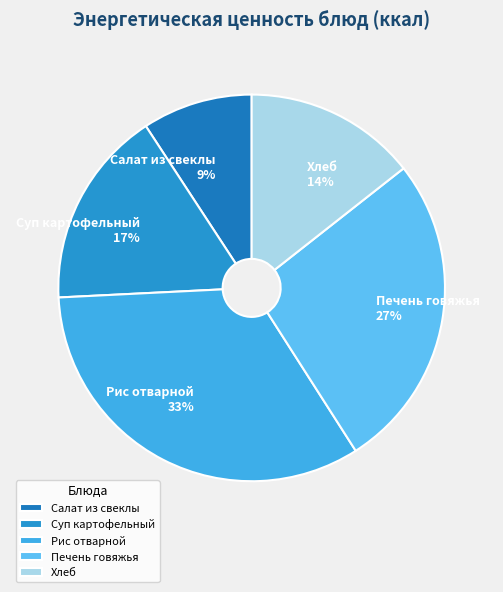

To the nearest percent, what is the difference between the largest and smallest slice percentages?

24%